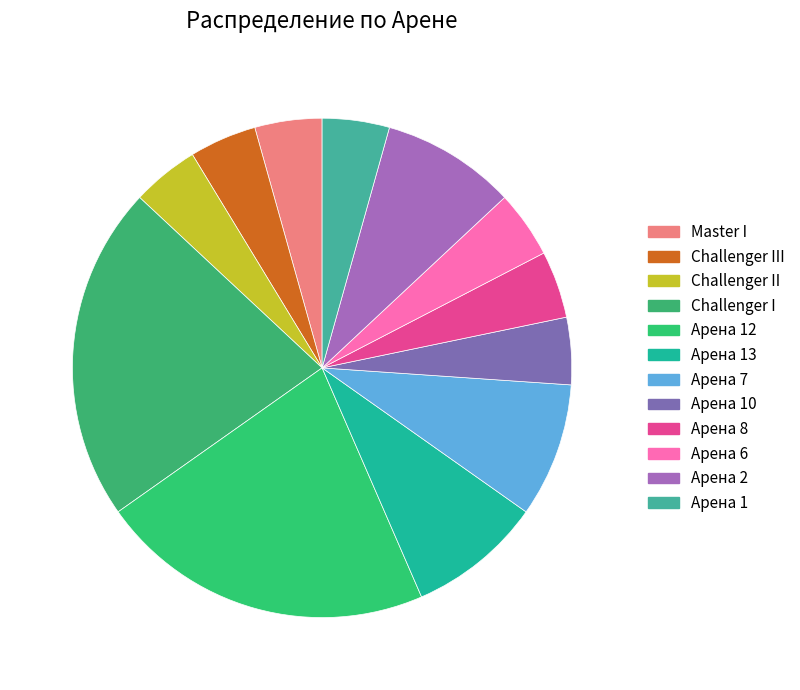

Is there a majority slice in this chart?

No